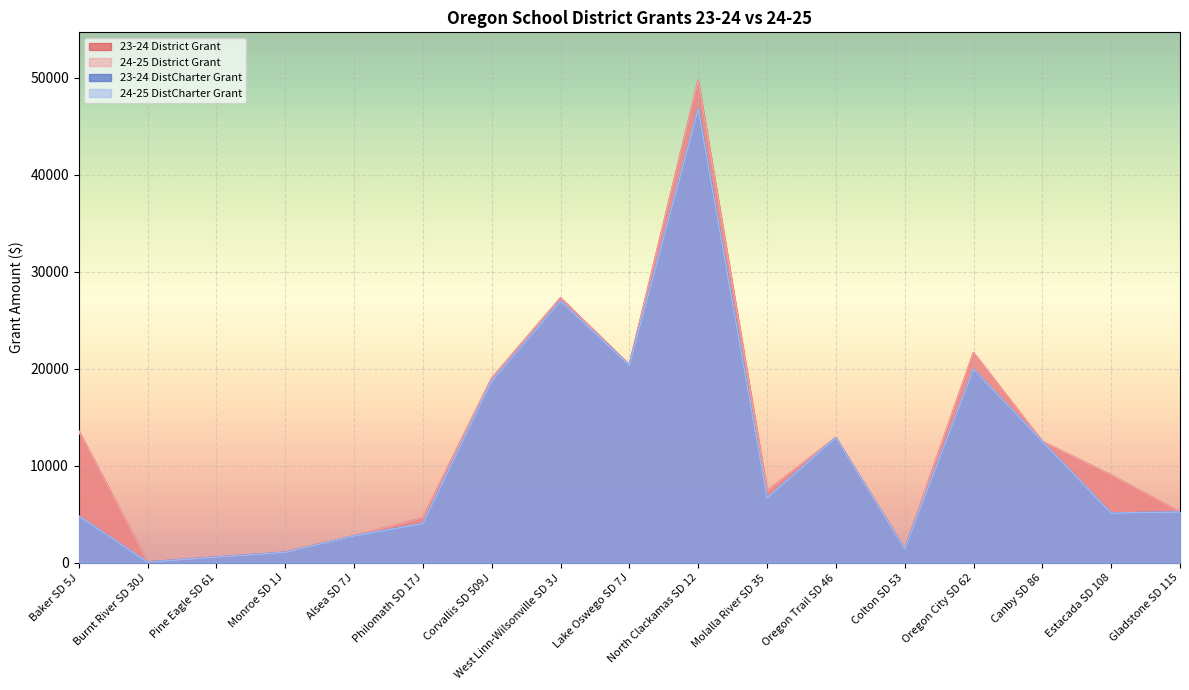

At which category is the sum across all series the highest?

North Clackamas SD 12